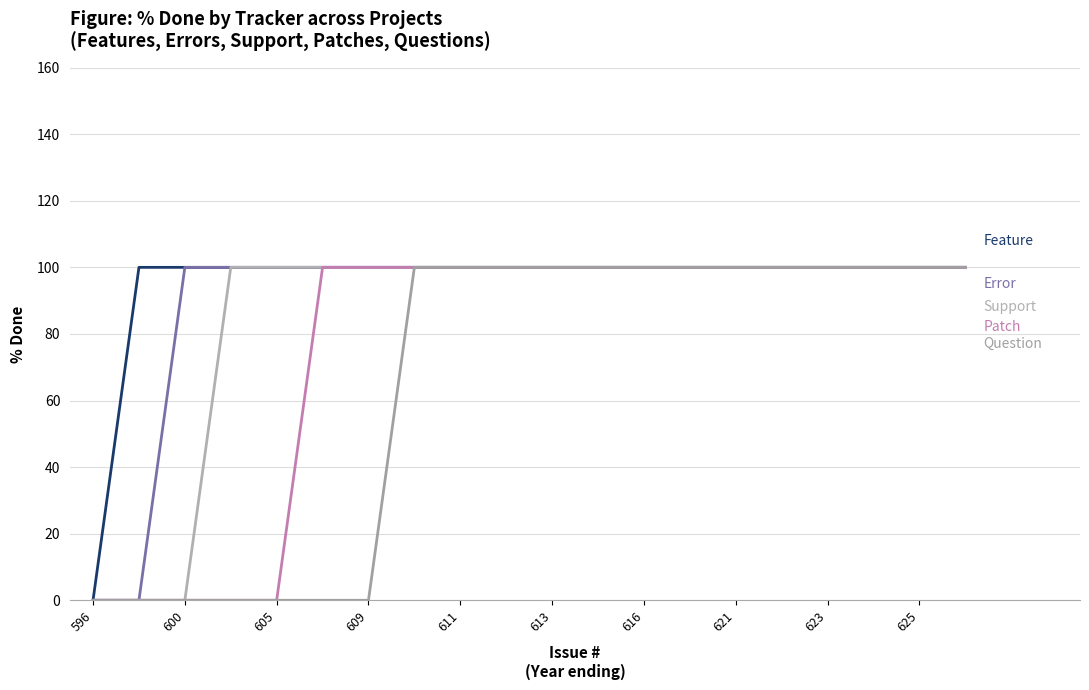

Does the chart have visible grid lines?

Yes